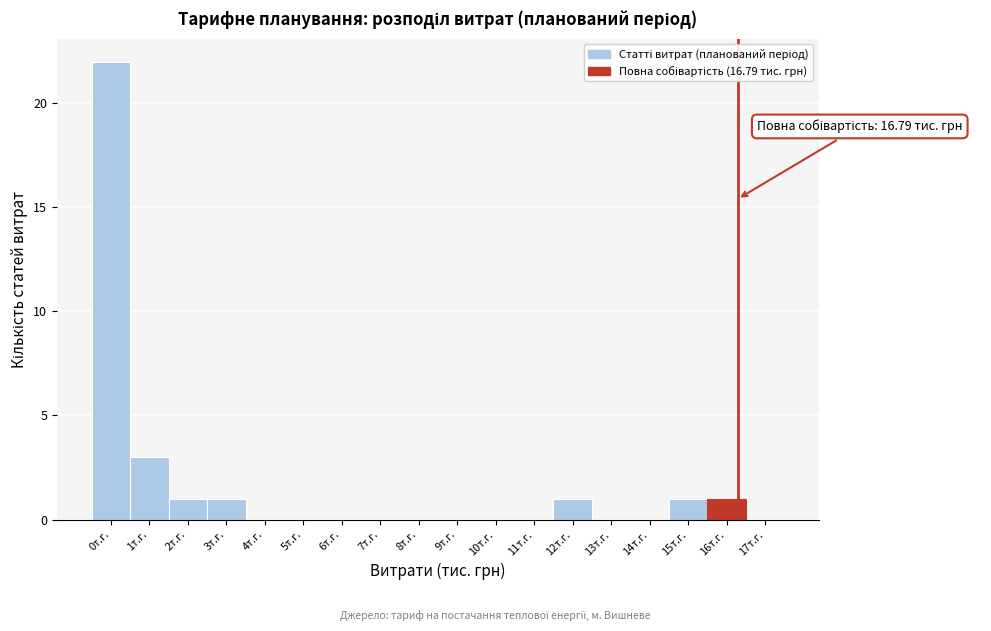

Reading left to right, what are all the values shown in this chart?

0т.г.=22	1т.г.=3	2т.г.=1	3т.г.=1	4т.г.=0	5т.г.=0	6т.г.=0	7т.г.=0	8т.г.=0	9т.г.=0	10т.г.=0	11т.г.=0	12т.г.=1	13т.г.=0	14т.г.=0	15т.г.=1	16т.г.=1	17т.г.=0